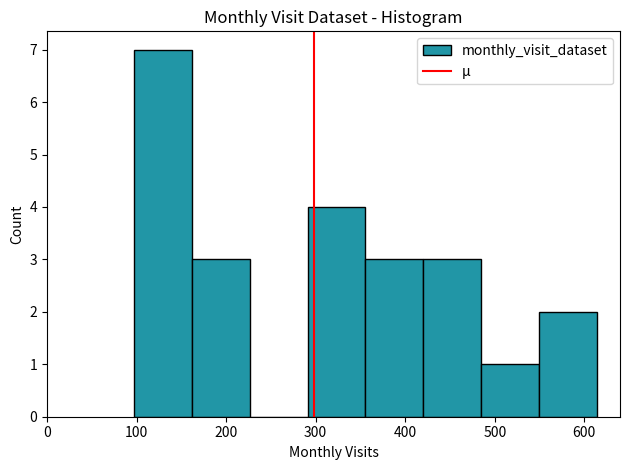

How tall is the bar that spans 290 to 360 on the x-axis? Neither the bar edges nor the heights are printed on the chart, so give them approximately, as read against the axes.

4